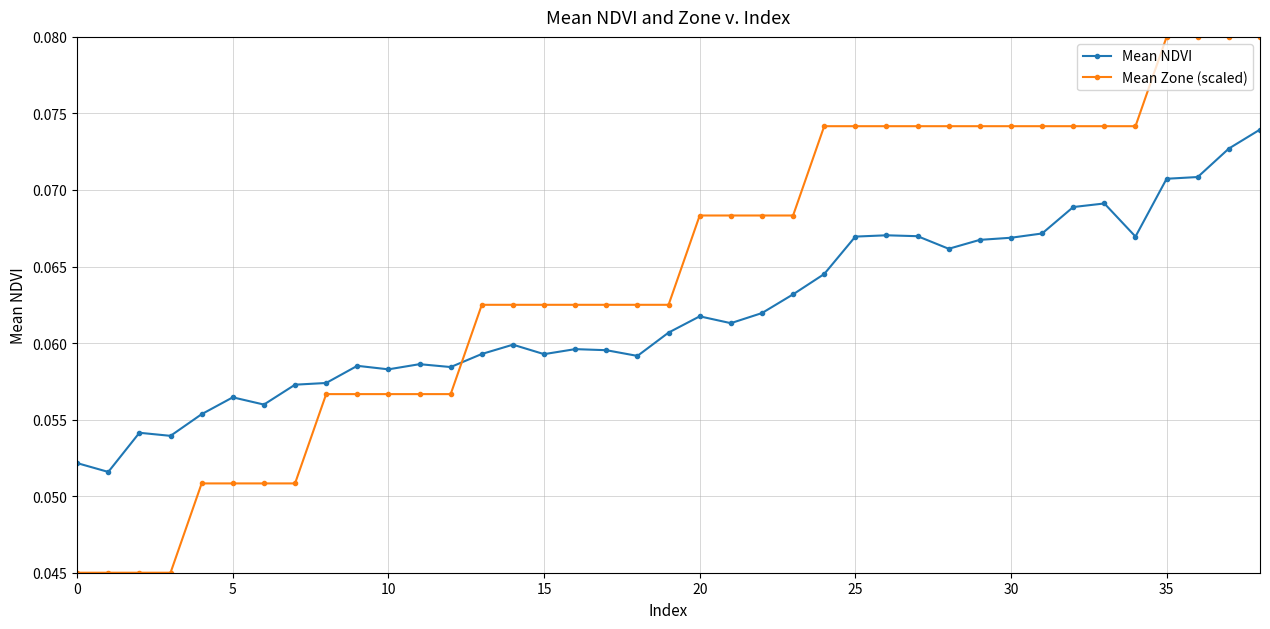

Which series has the largest total across all categories?

Mean Zone (scaled)